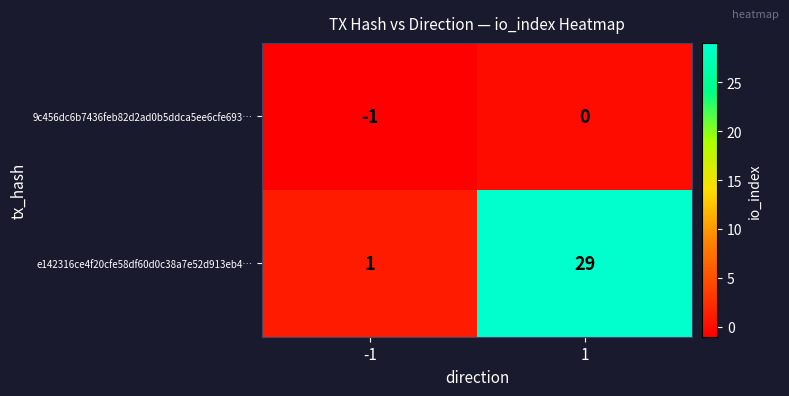

Which series has the widest spread of values?

e142316ce4f20cfe58df60d0c38a7e52d913eb4…